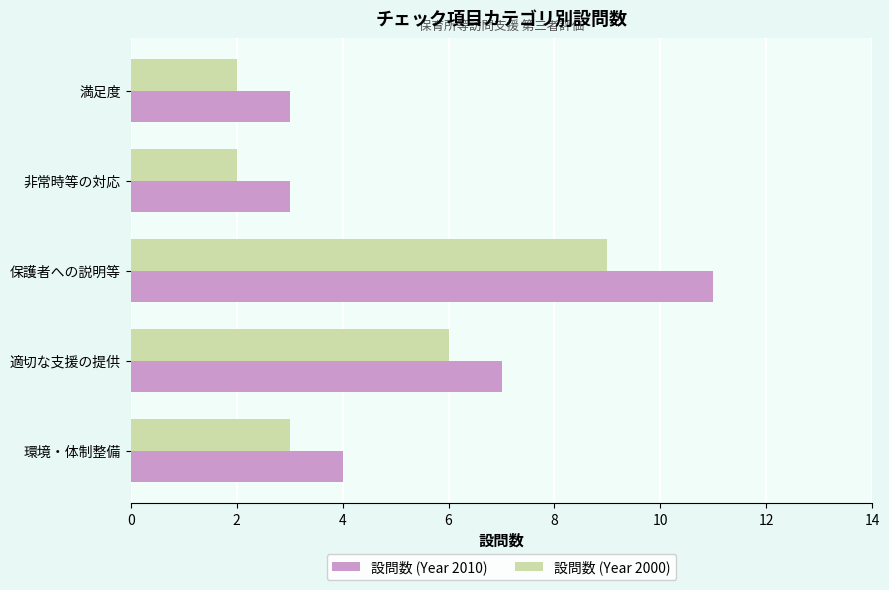

What are all the series names shown in the legend?

設問数 (Year 2010), 設問数 (Year 2000)